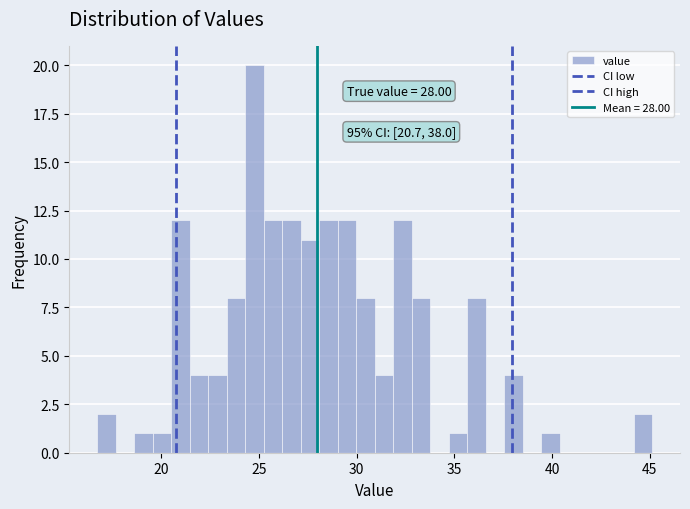

Read against the x-axis, roughly where is the centre of the tallest bar?

25.0